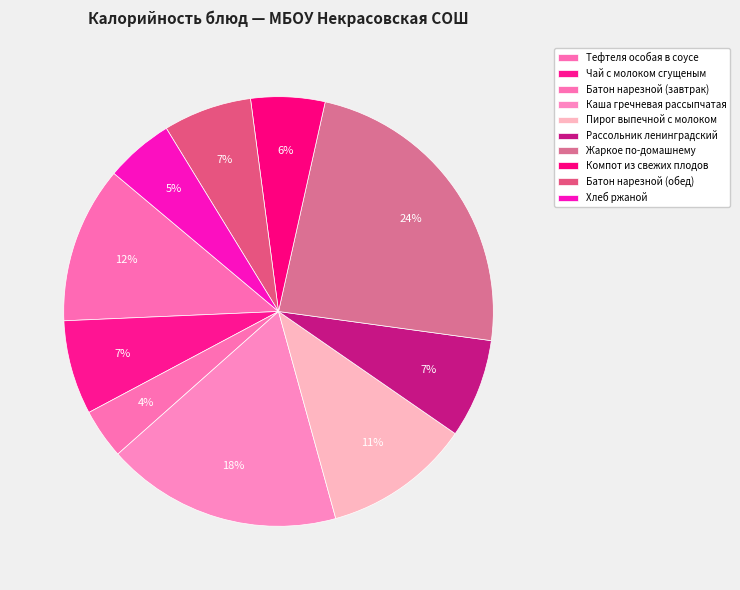

What percentage is NOT represented by Чай с молоком сгущеным?

92.9%